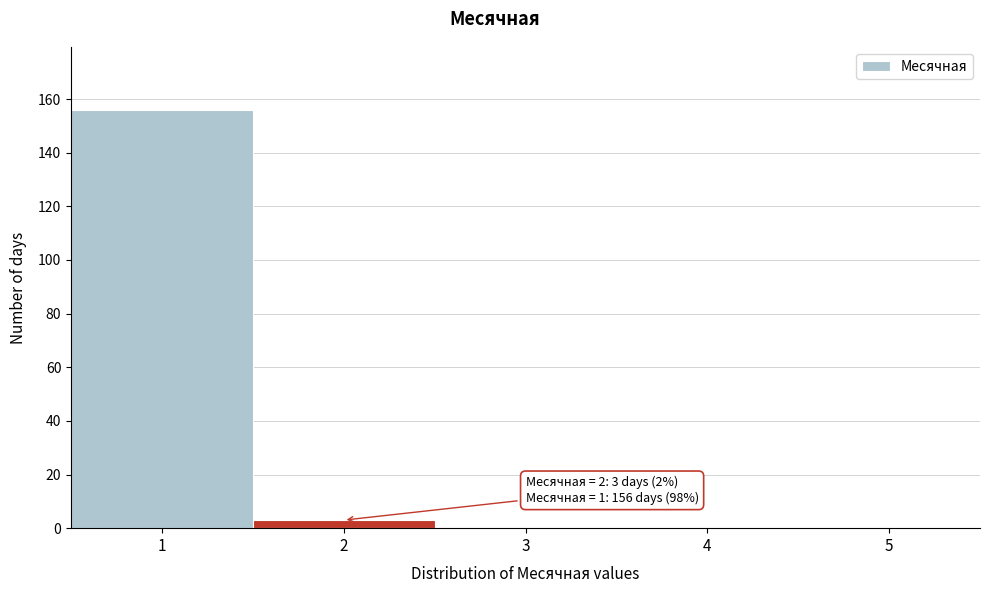

Over which range of the x-axis is the bar tallest?

0.5 to 1.5